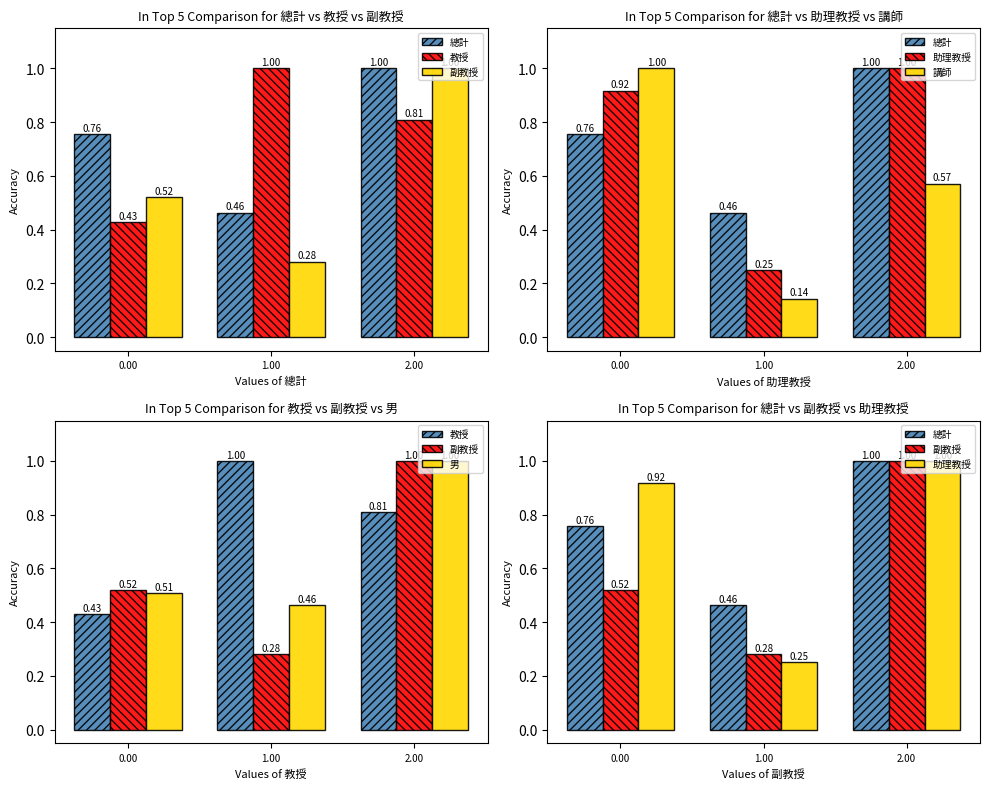

What is the minimum value shown in the chart?

0.1